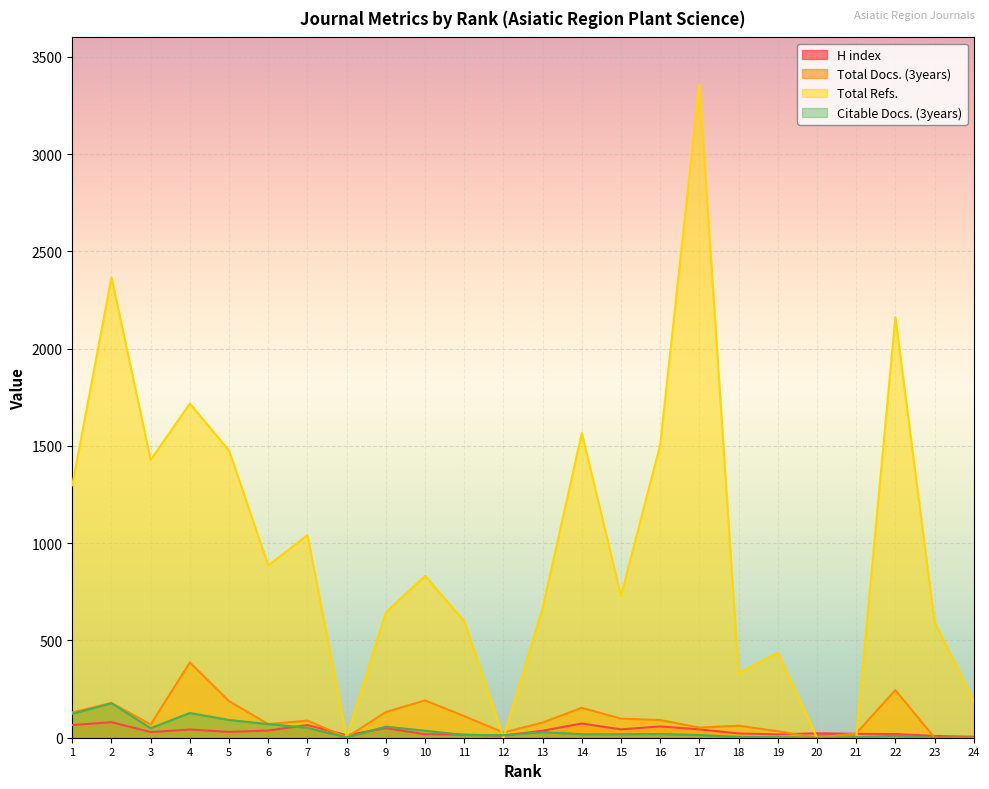

What is the sum of all Total Docs. (3years) values?

2409